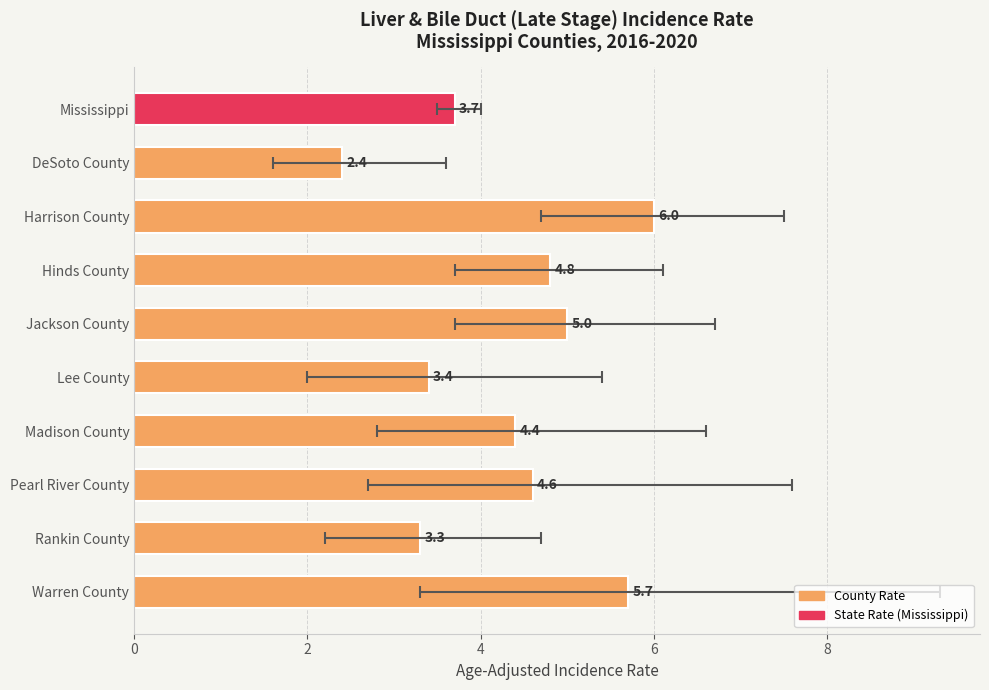

How many values are below 4?

4